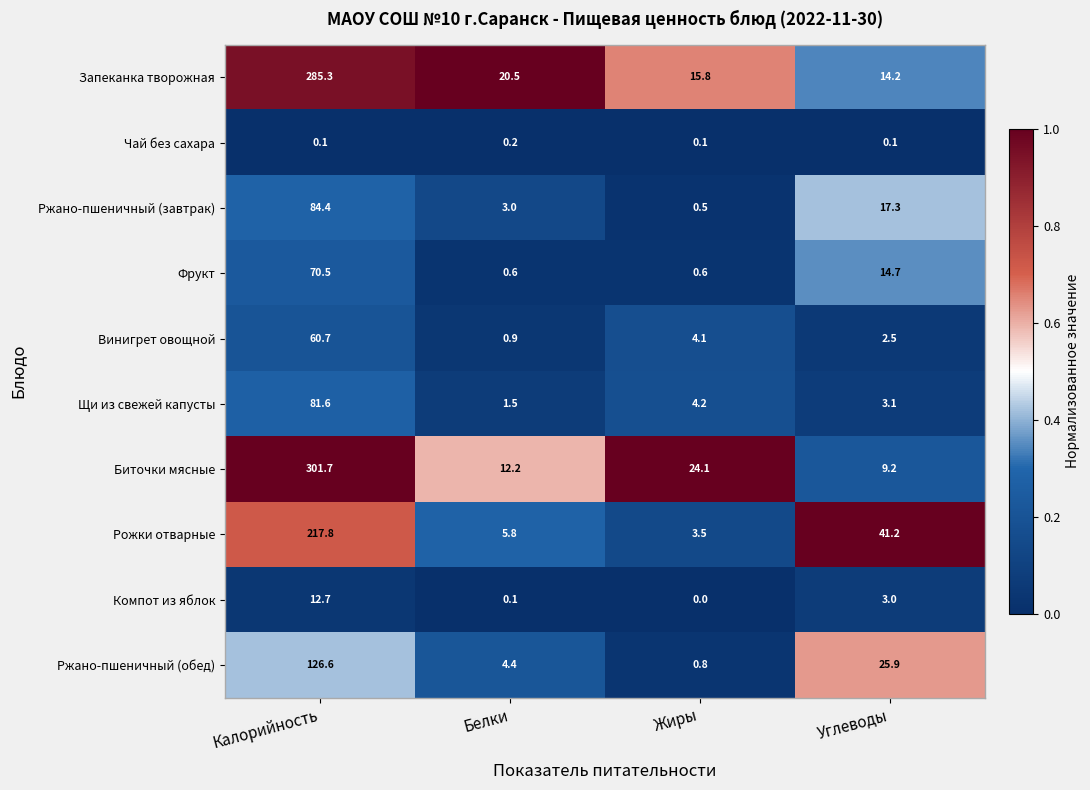

At how many categories does at least one series exceed 0?

4